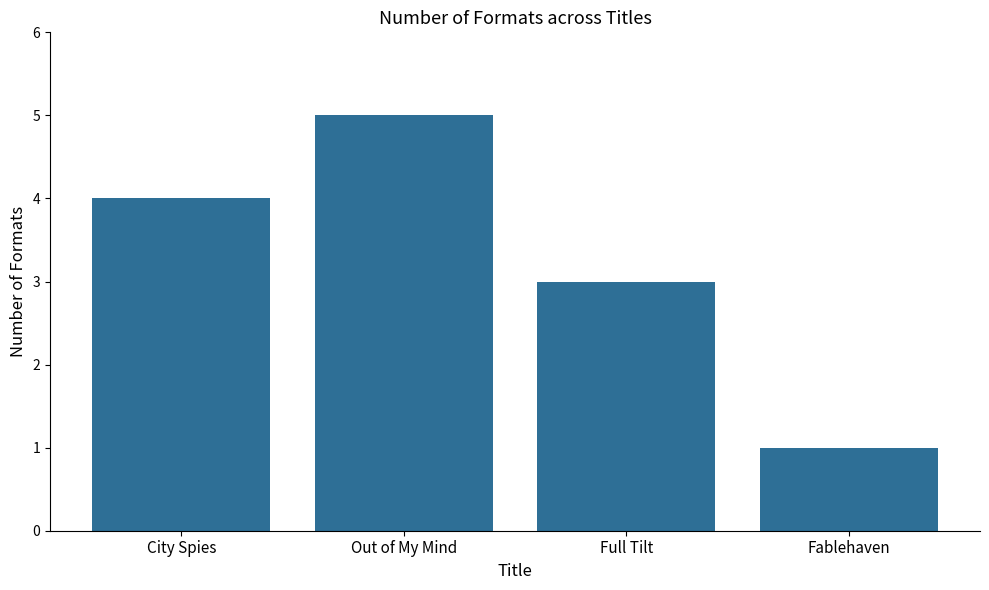

At which label is the value closest to 3?

Full Tilt